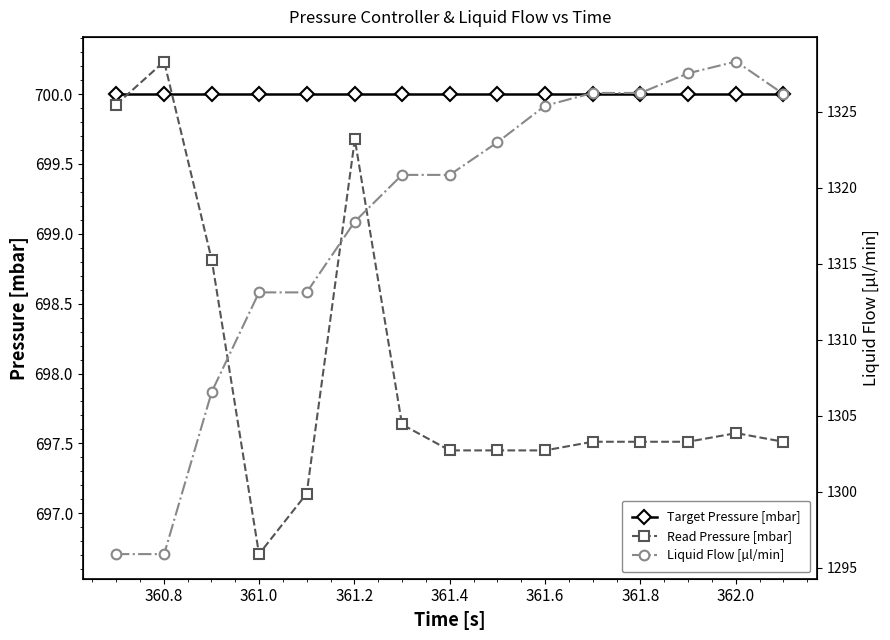

How many distinct data groups are displayed?

3